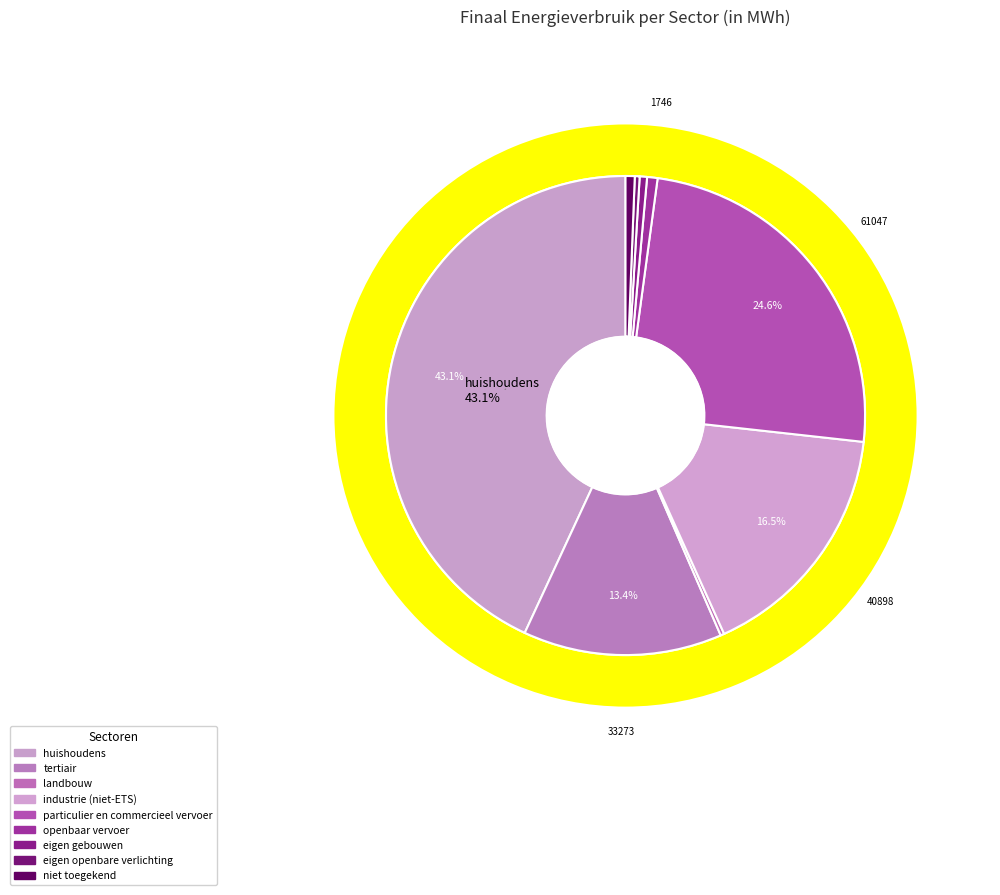

Which slice is the largest?

huishoudens